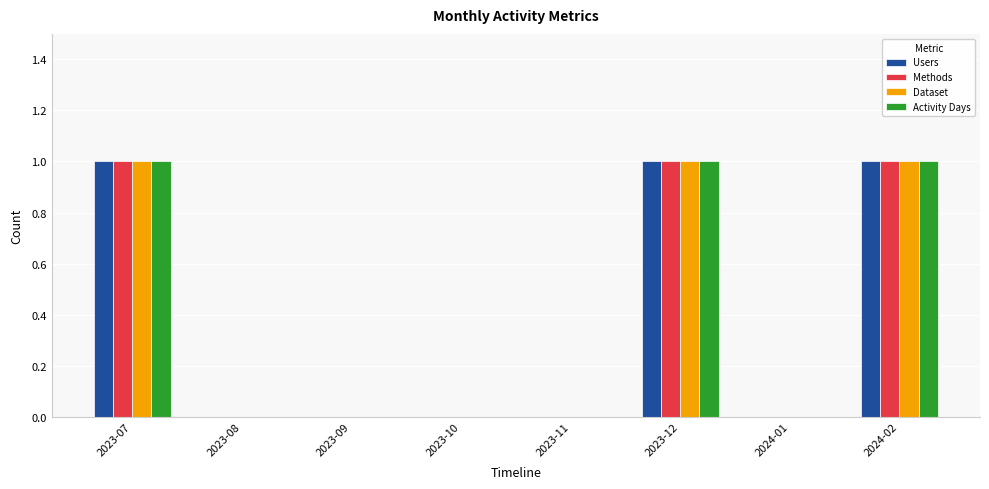

What is the highest value of the Users series?

1